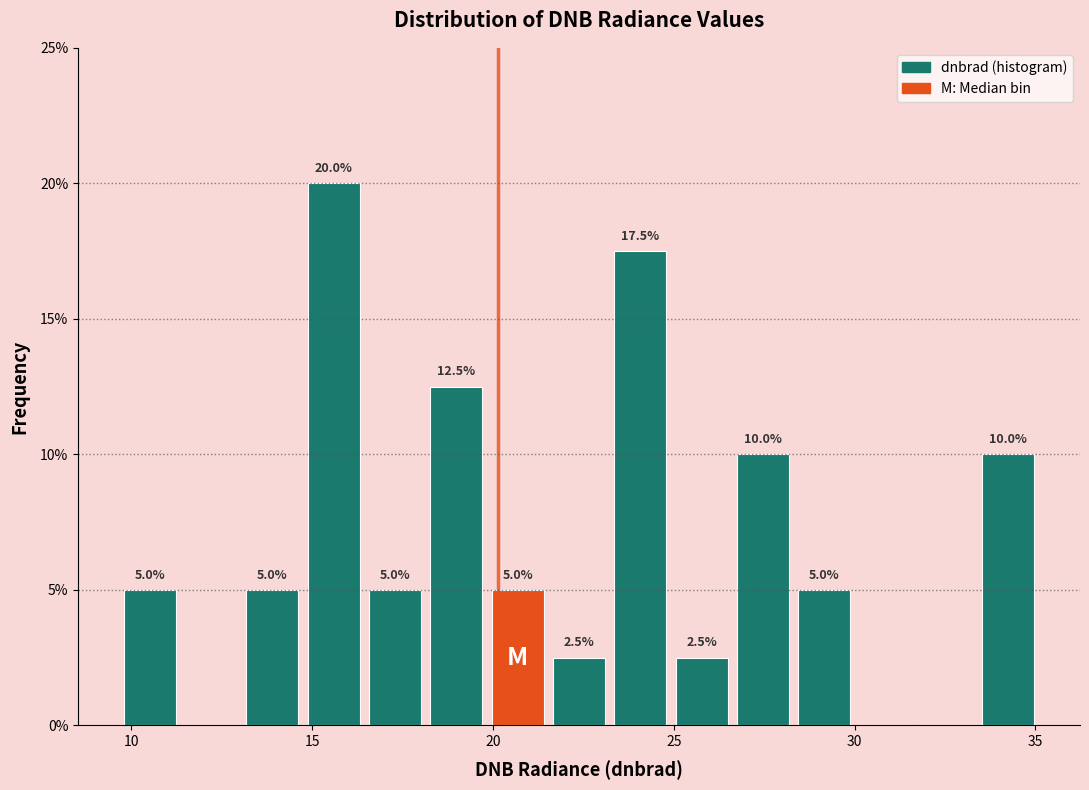

Read against the x-axis, roughly where is the centre of the tallest bar?

15.5